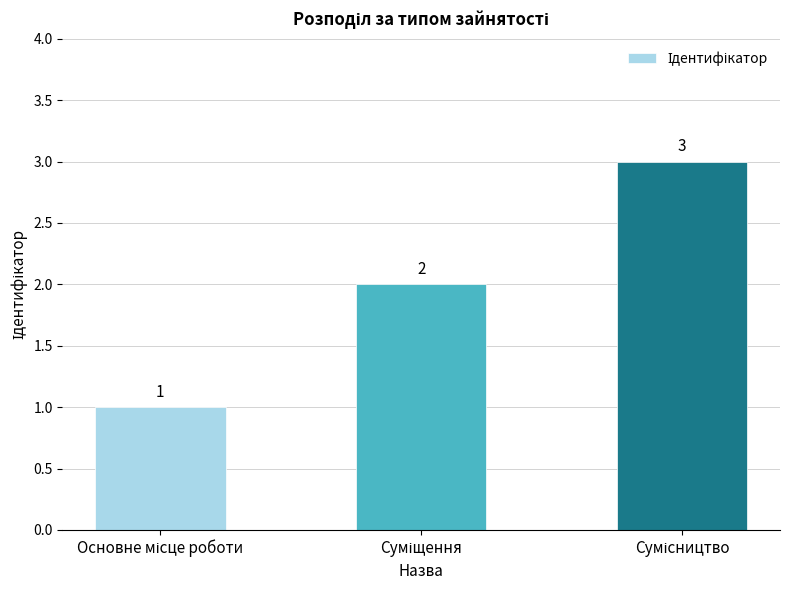

What is the greatest value displayed?

3